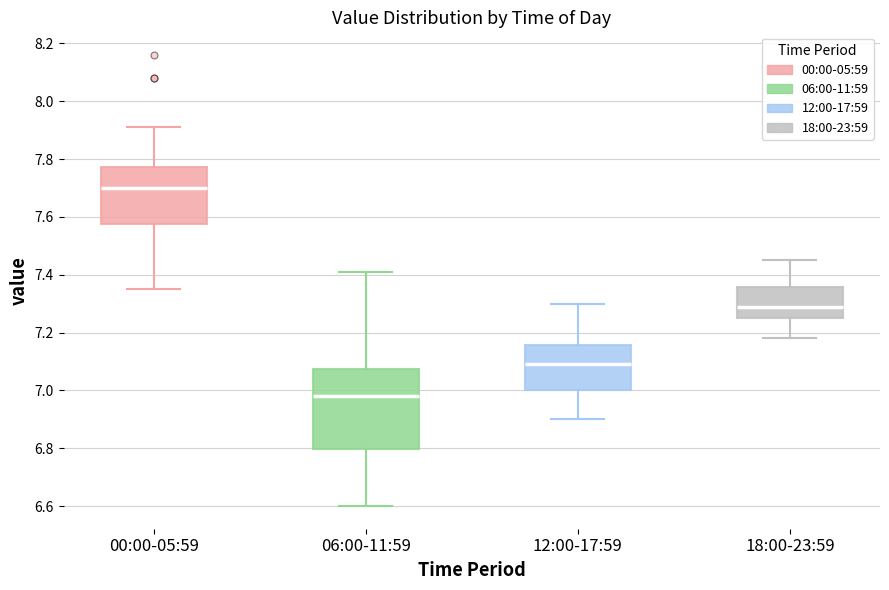

Reading left to right, transcribe this box plot: for each box, give where its median line is, the range the box spans, and where its two whiskers end, as read against the y-axis. The values are not printed on the chart, so give them approximately, as read against the axis.

00:00-05:59: median 7.70, box 7.58 to 7.78, whiskers 7.36 to 7.92
06:00-11:59: median 6.98, box 6.80 to 7.08, whiskers 6.60 to 7.42
12:00-17:59: median 7.10, box 7.00 to 7.16, whiskers 6.90 to 7.30
18:00-23:59: median 7.30, box 7.26 to 7.36, whiskers 7.18 to 7.46